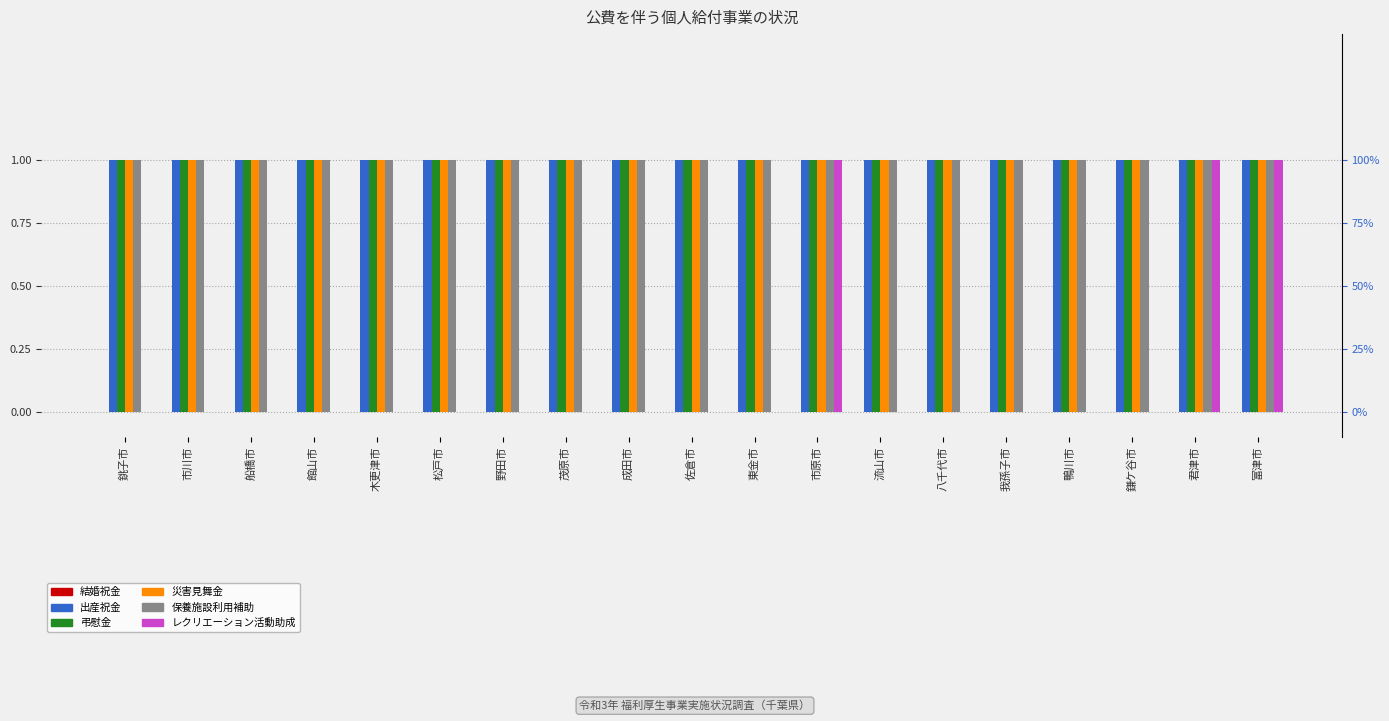

Between 鎌ケ谷市 and 東金市, which is larger?

鎌ケ谷市